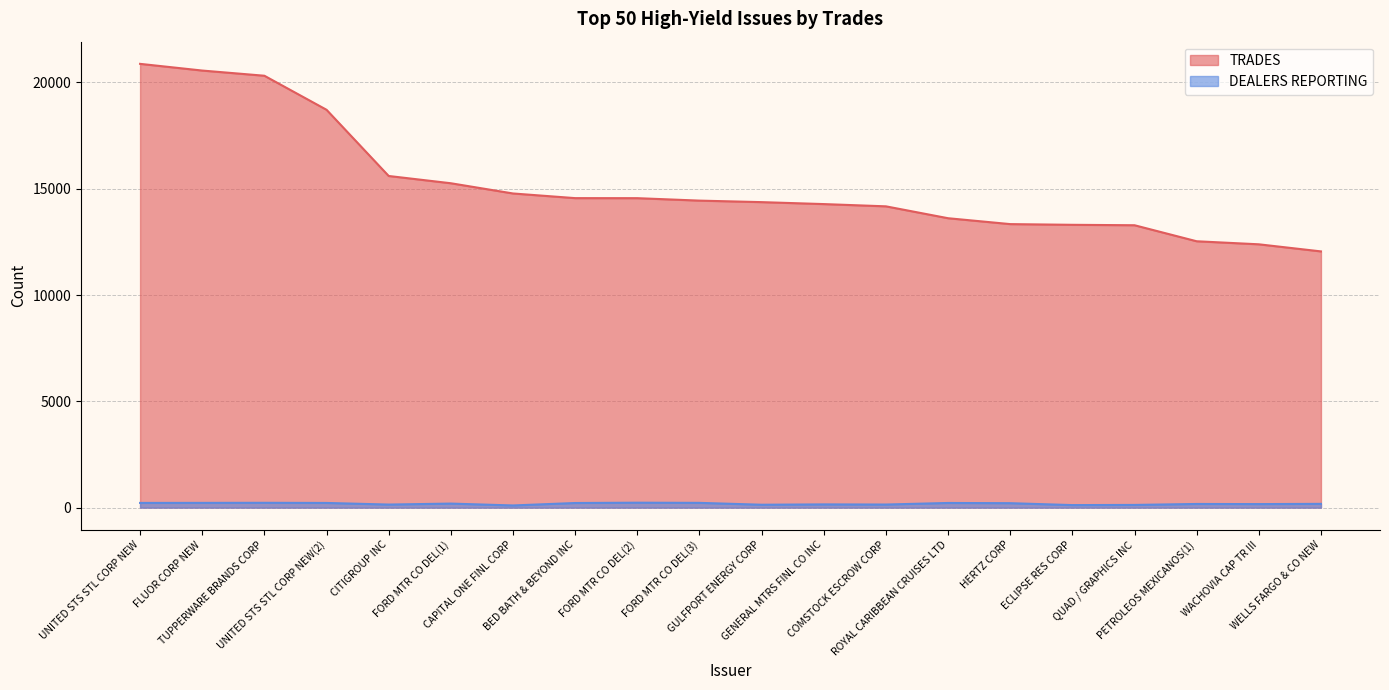

Where is the first local maximum for DEALERS REPORTING?

TUPPERWARE BRANDS CORP